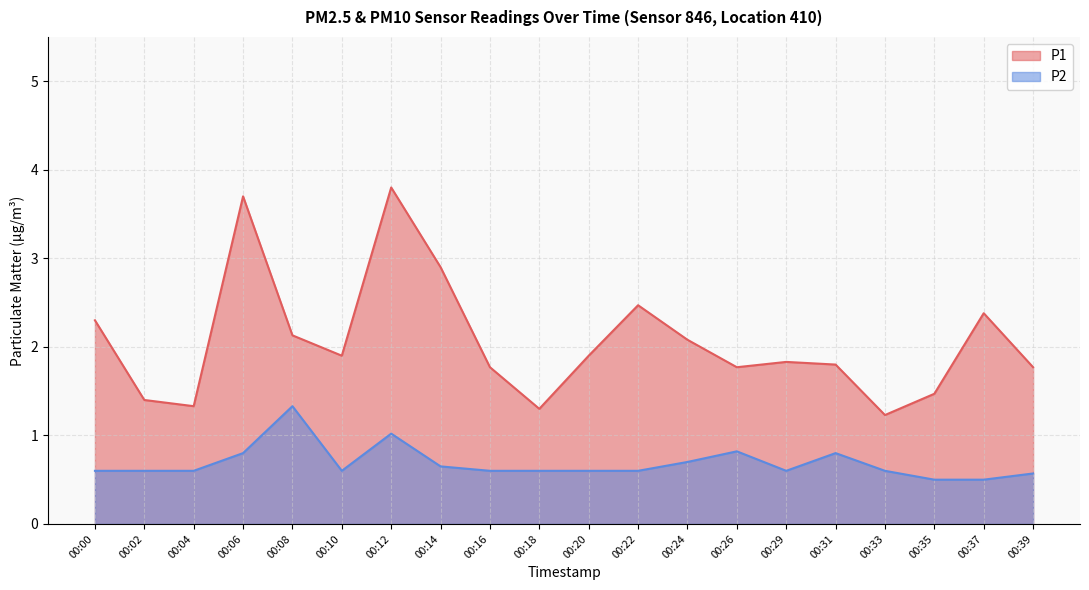

What is the difference between the maximum and minimum values in the P1 series?

2.6